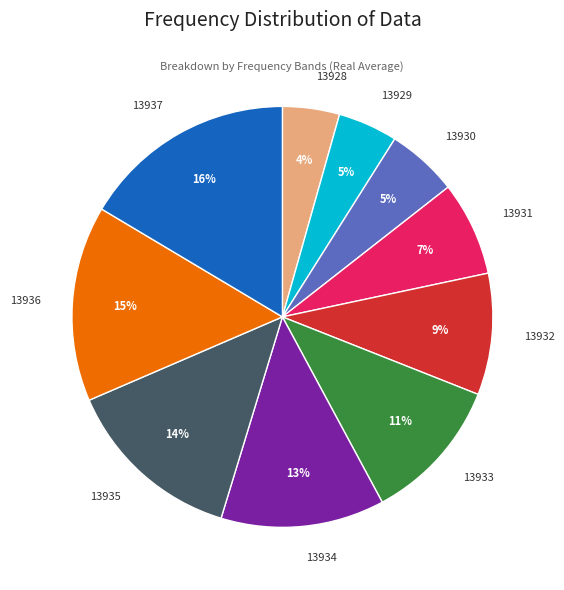

To the nearest percent, what percentage of the pie is 13934?

13%